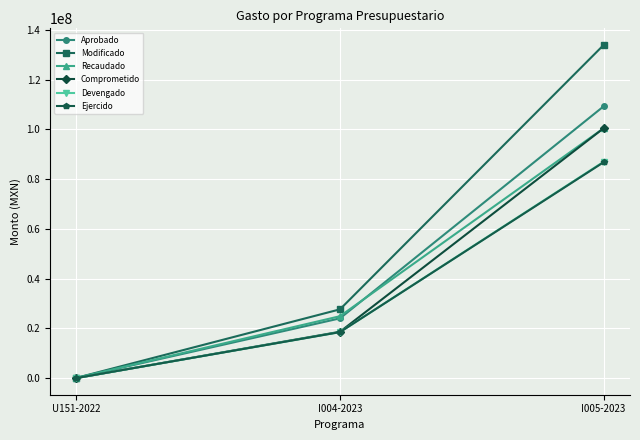

Which series changed the most between U151-2022 and I005-2023?

Modificado